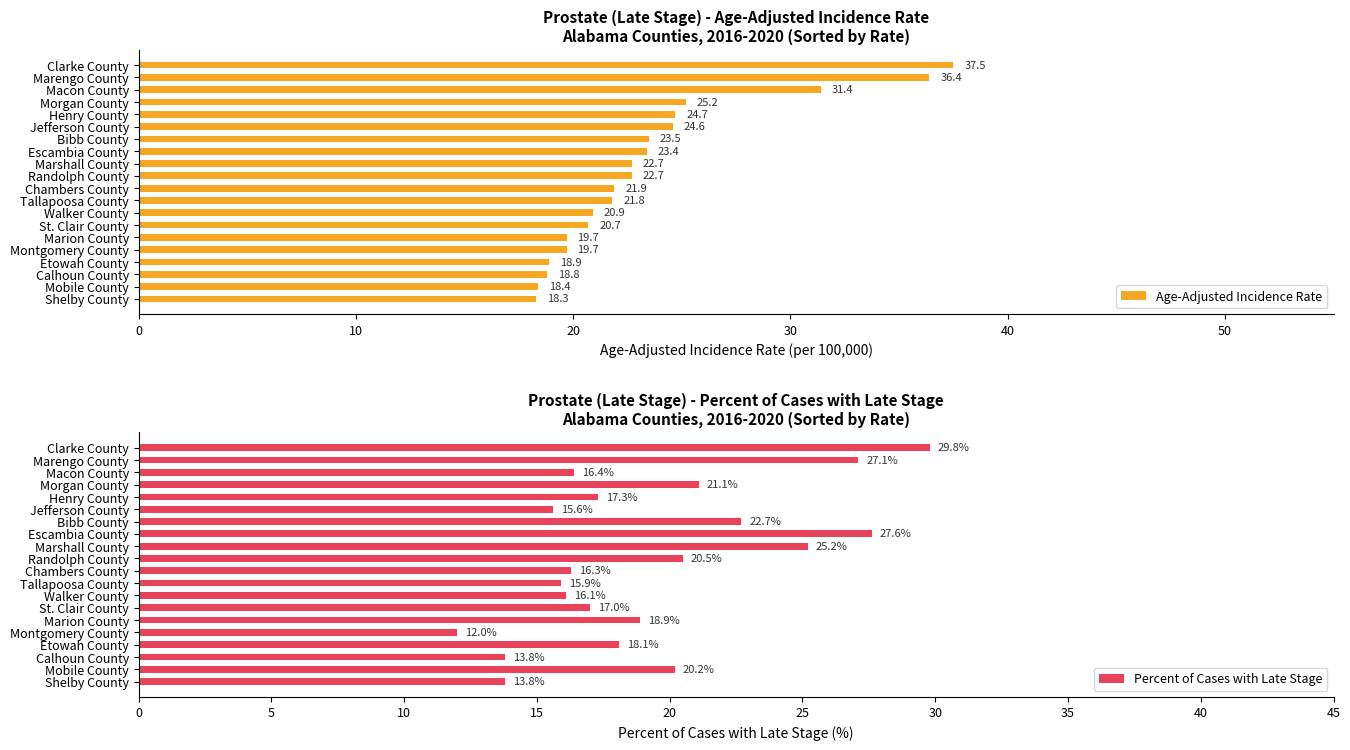

What are all the series names shown in the legend?

Age-Adjusted Incidence Rate, Percent of Cases with Late Stage